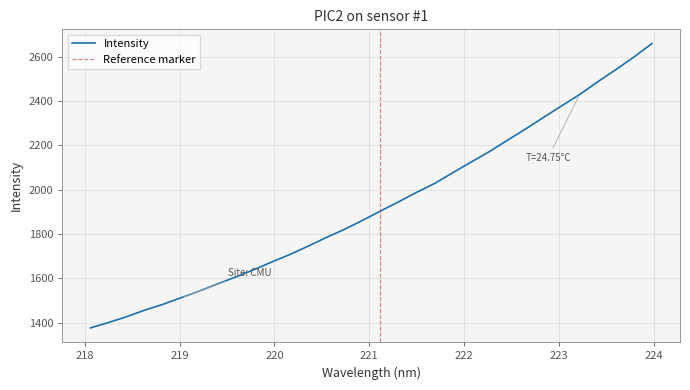

What is the sum of all values?

61762.8